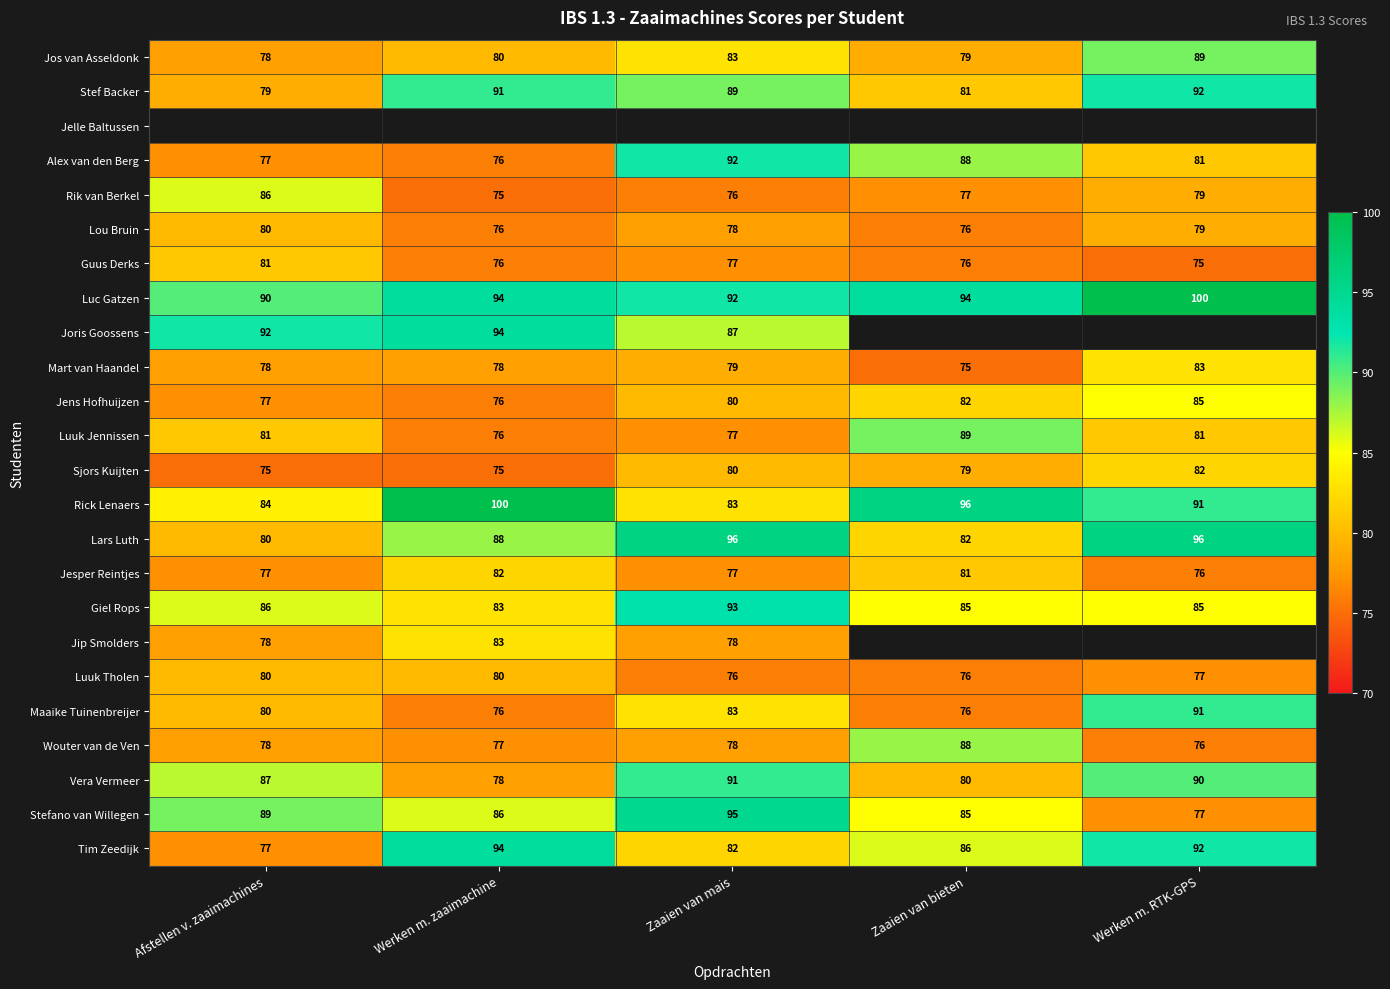

What is the total value across all series at Zaaien van mais?

1922